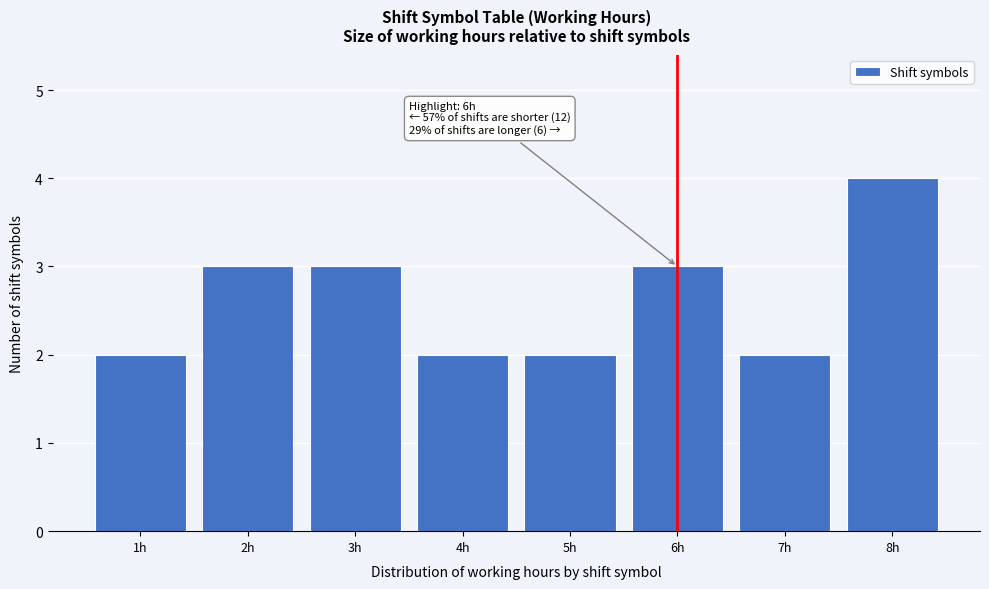

Over which range of the x-axis is the bar tallest?

7.5 to 8.5